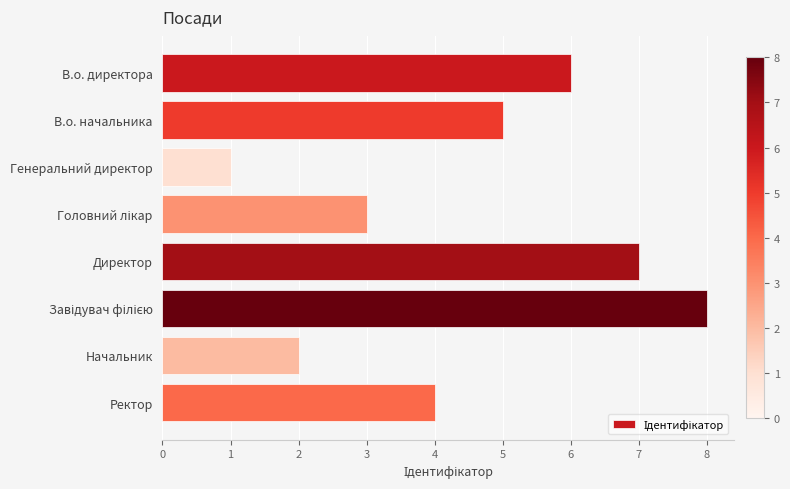

Count the number of categories in the chart.

8